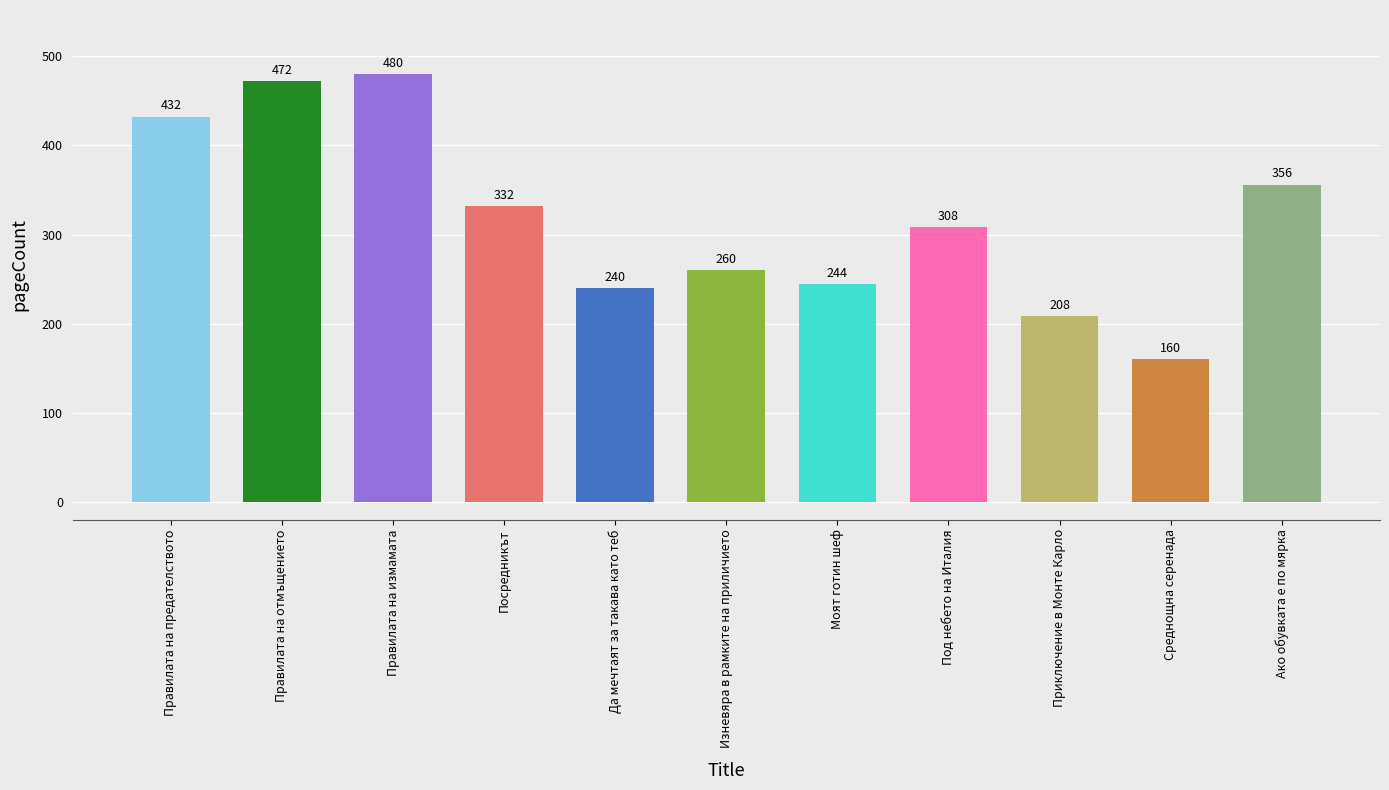

List the labels in order of value, smallest first.

Среднощна серенада, Приключение в Монте Карло, Да мечтаят за такава като теб, Моят готин шеф, Изневяра в рамките на приличието, Под небето на Италия, Посредникът, Ако обувката е по мярка, Правилата на предателството, Правилата на отмъщението, Правилата на измамата